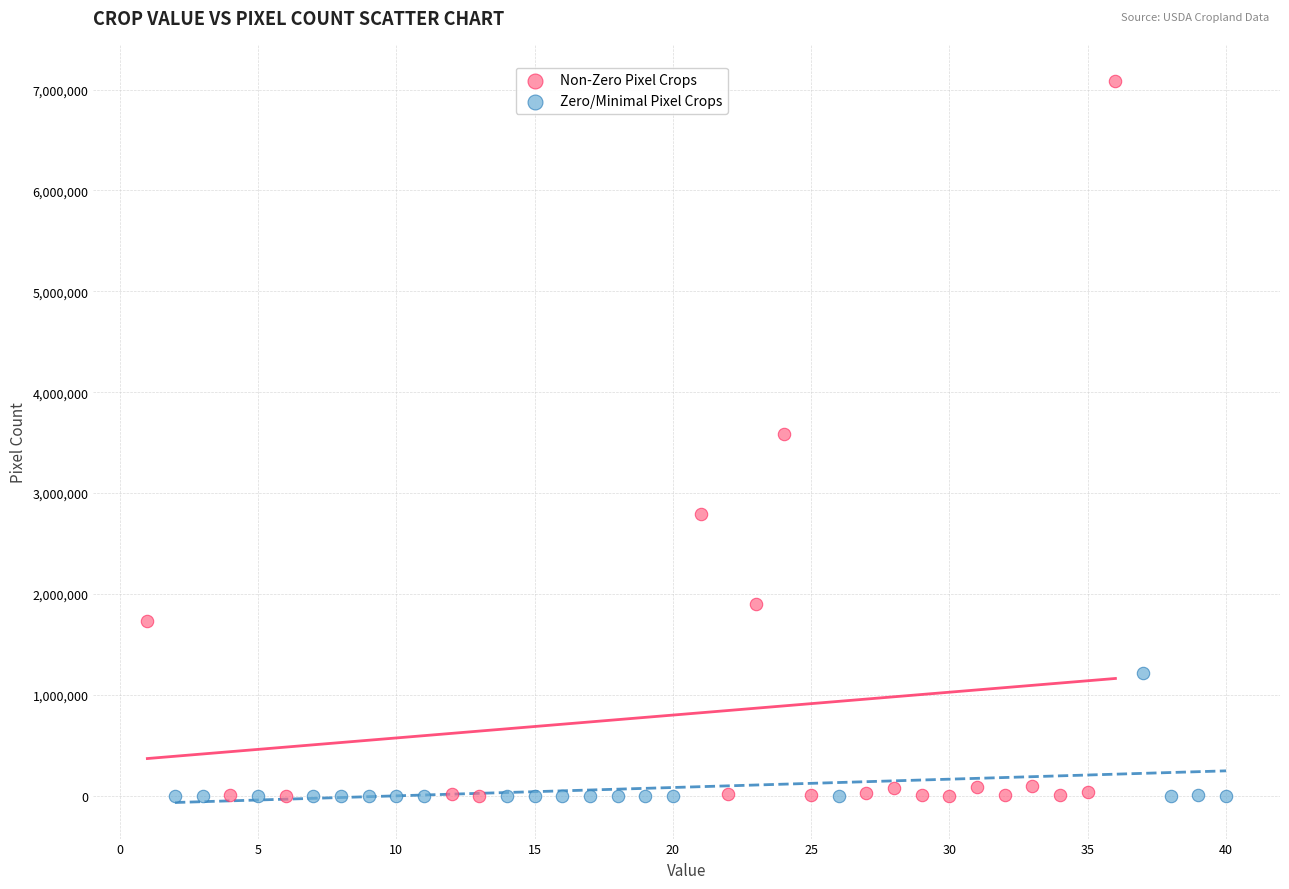

Which series contains the highest Y value?

Non-Zero Pixel Crops